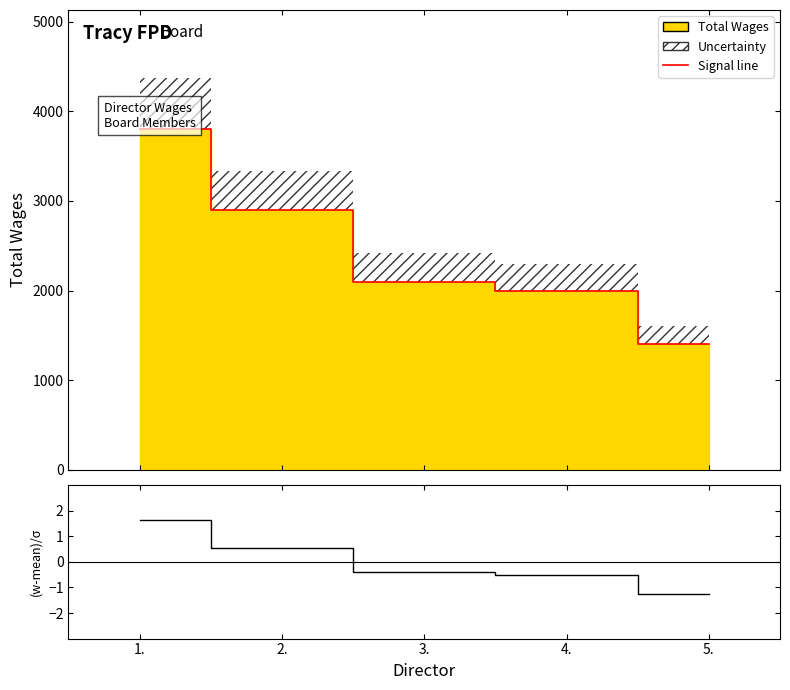

What is the label of the 1st point from the left?

1.